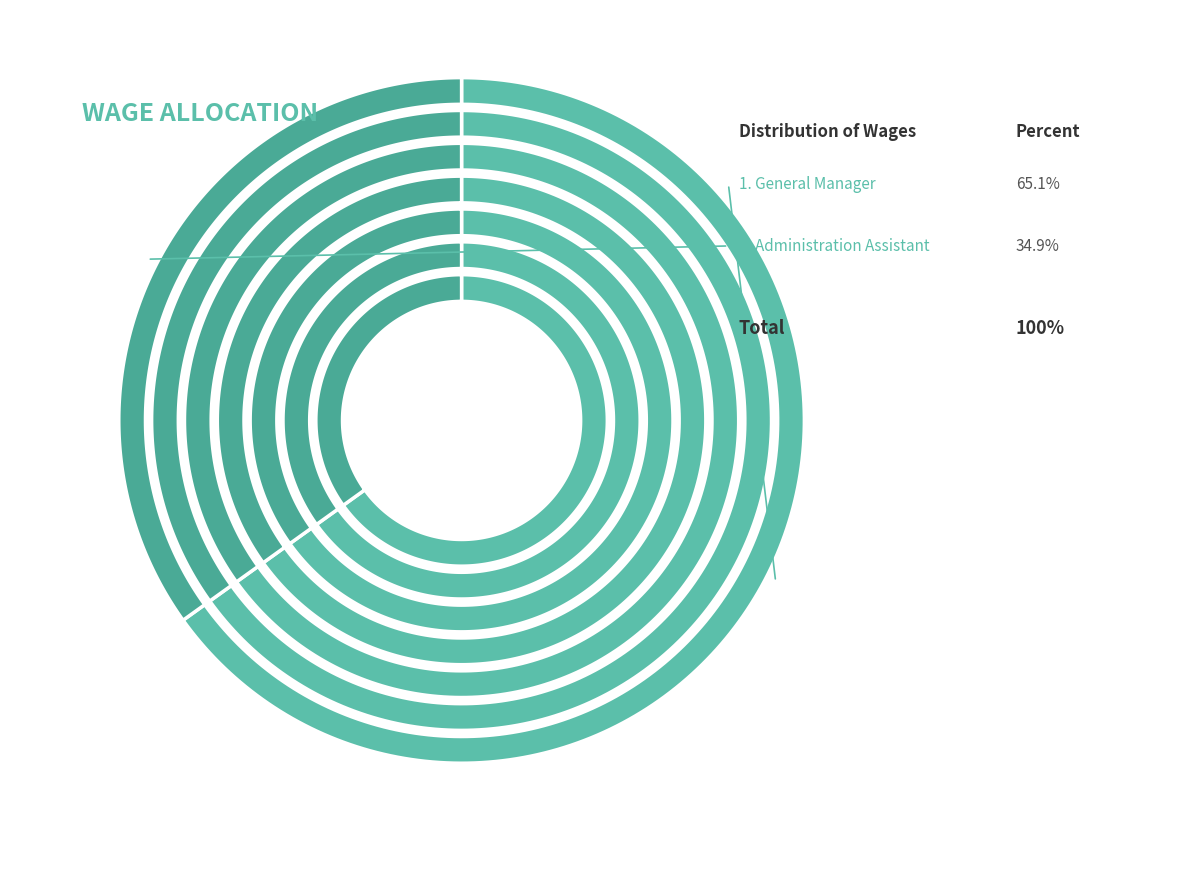

What portion of the pie excludes General Manager?

34.9%